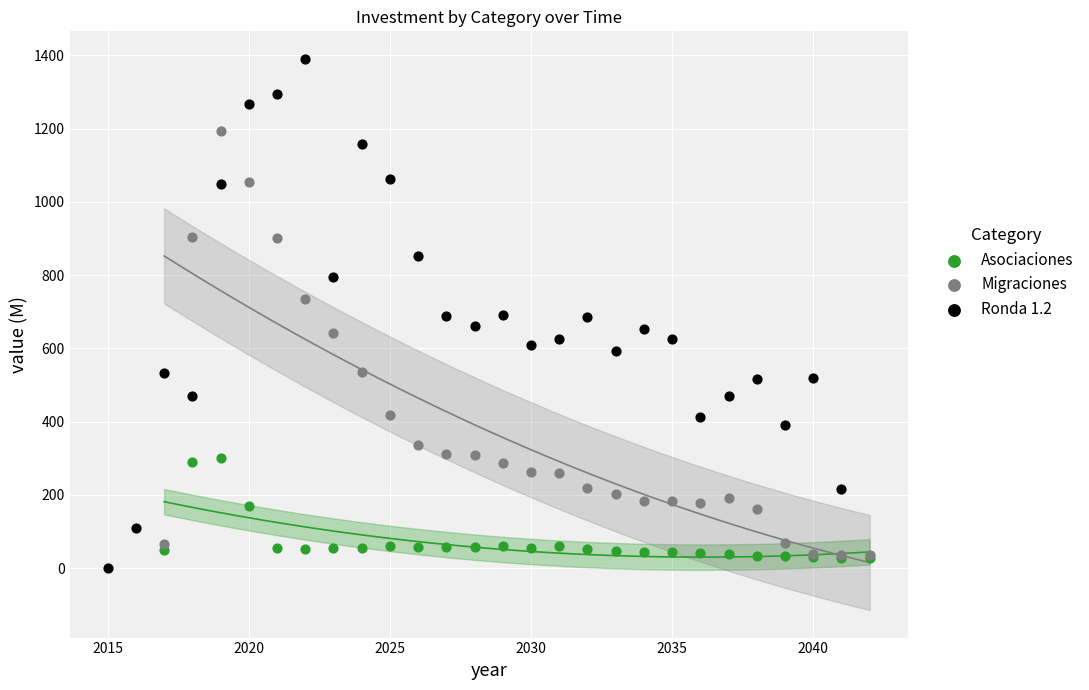

What are all the series names shown in the legend?

Asociaciones, Migraciones, Ronda 1.2